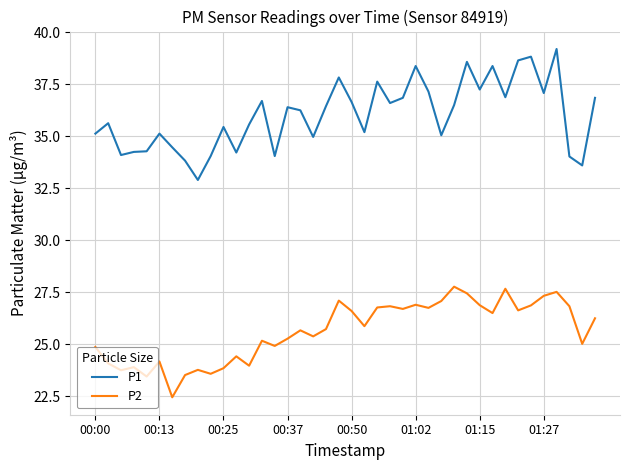

What is the maximum value for P2?

27.8